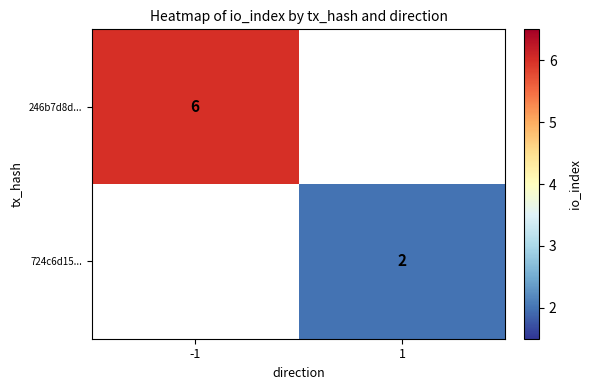

The value of 246b7d8d... at -1 is 6. True or false?

True